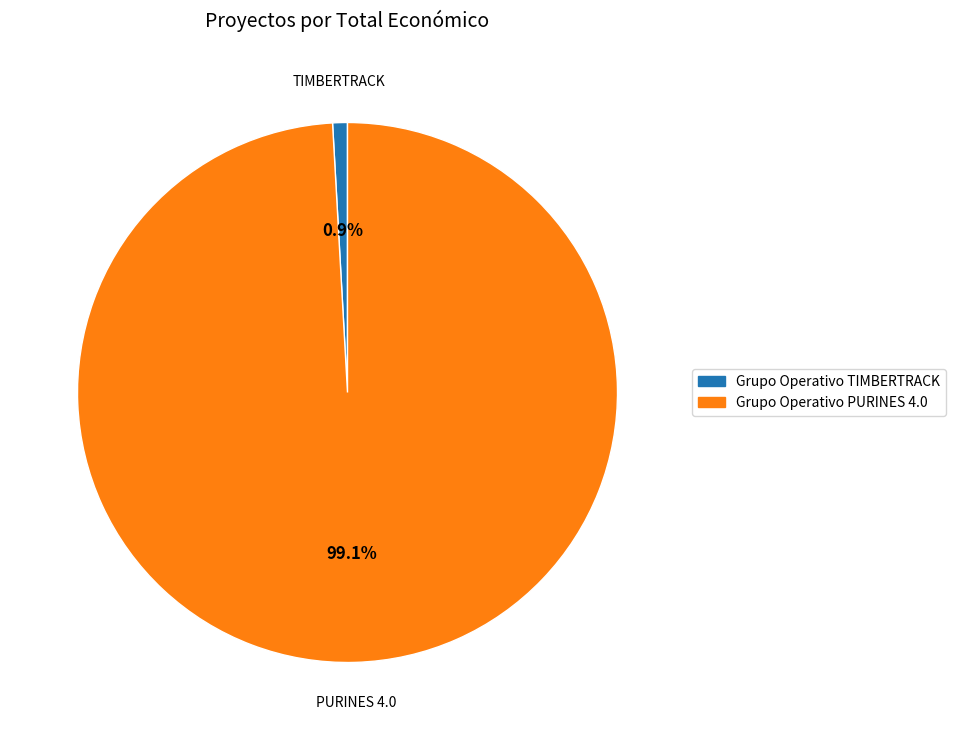

To the nearest percent, what portion does Grupo Operativo PURINES 4.0 represent?

99%